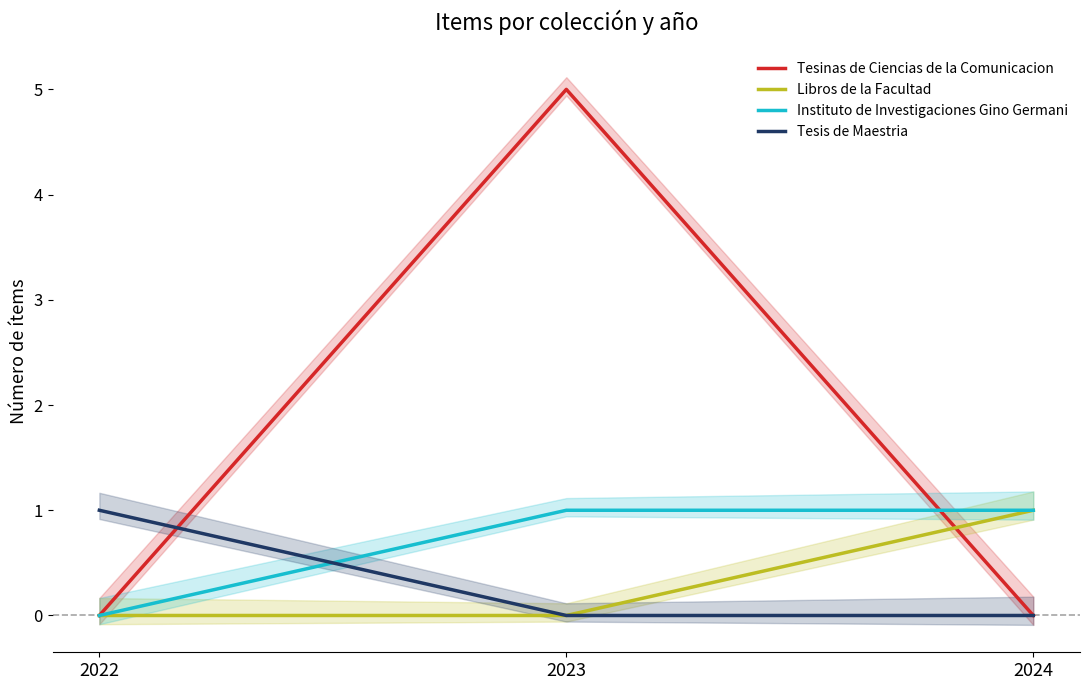

What value does the Instituto de Investigaciones Gino Germani series have at 2023?

1